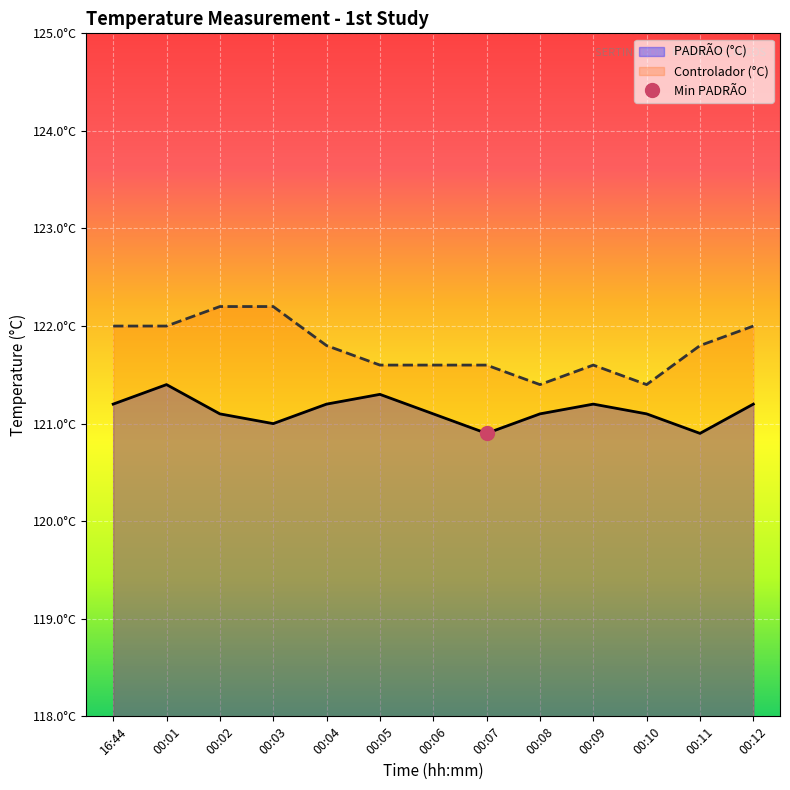

True or false: PADRÃO (°C) and Controlador (°C) cross at least once.

False